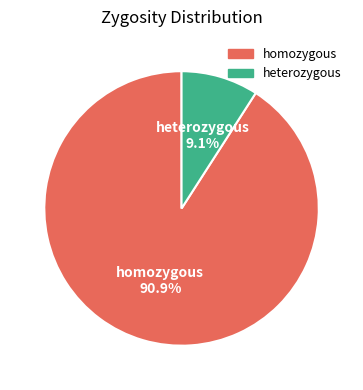

How much of the chart is everything except homozygous?

9.1%